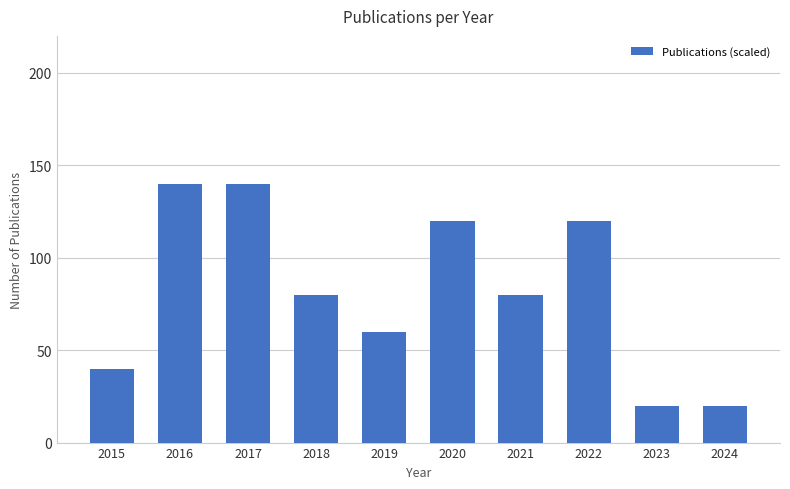

What is the value of the 1st bar from the left?

40